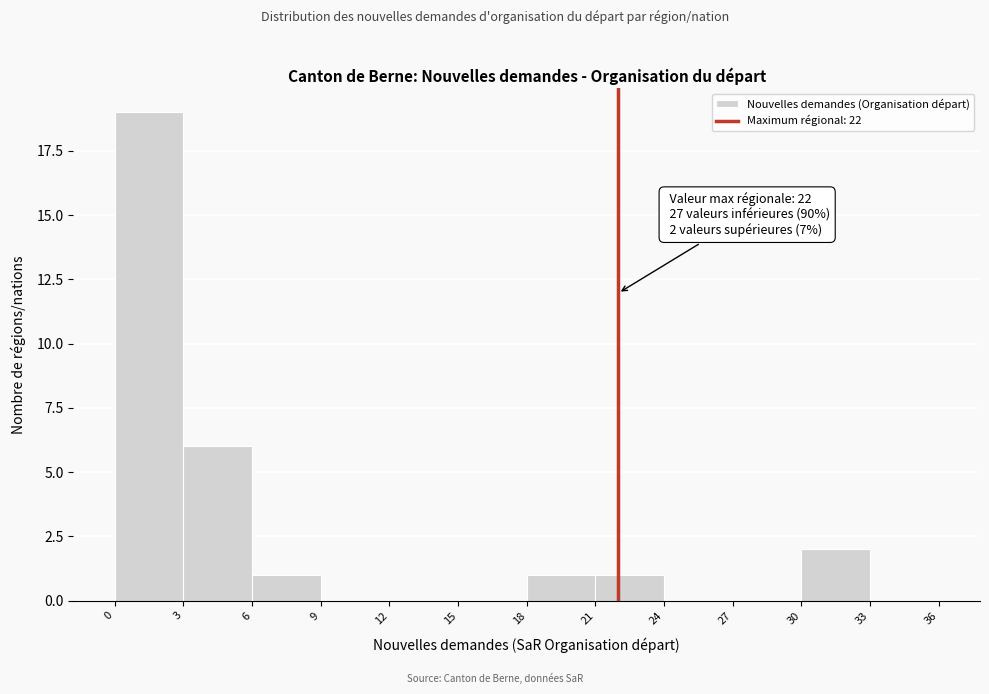

Over which range of the x-axis is the bar tallest?

0 to 3